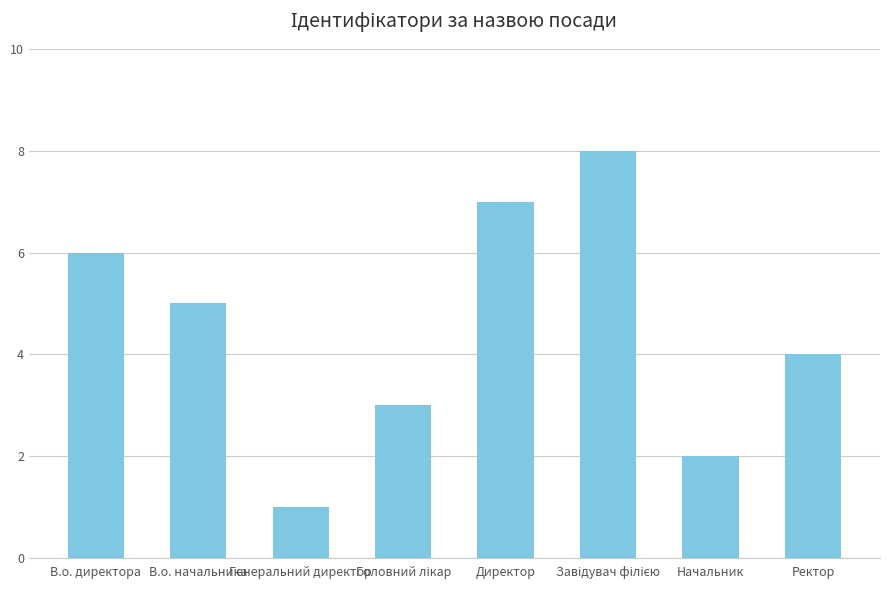

What is the ratio of the value at В.о. директора to the value at В.о. начальника?

1.2